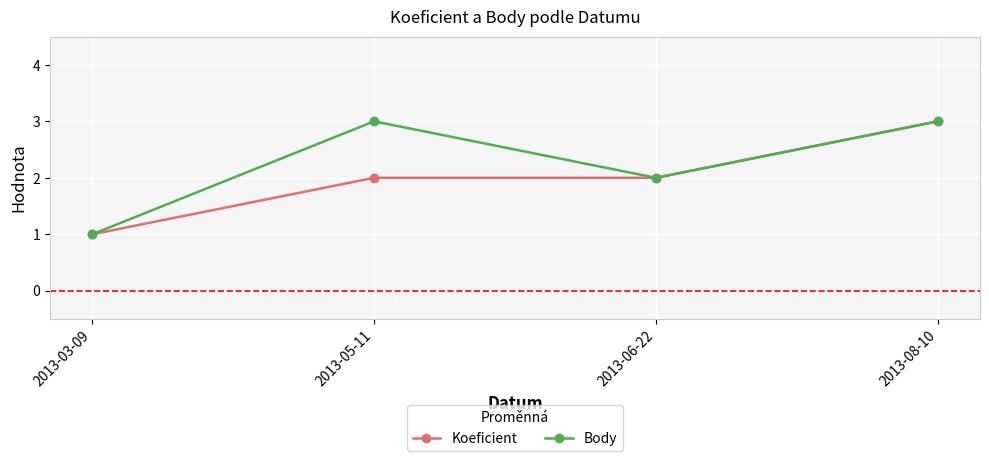

The value of Koeficient at 2013-08-10 is 3. True or false?

True